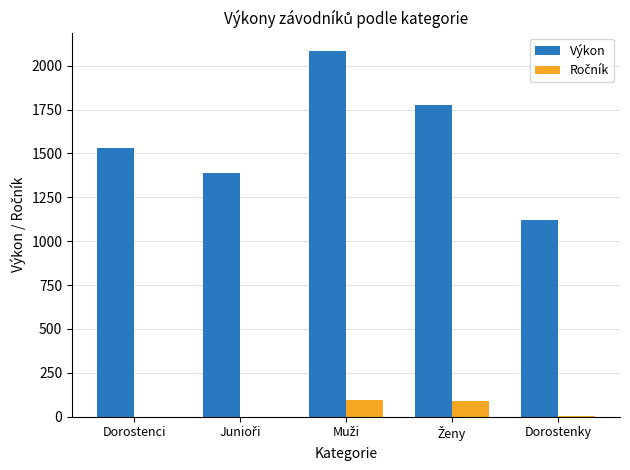

What is the maximum value shown in the chart?

2084